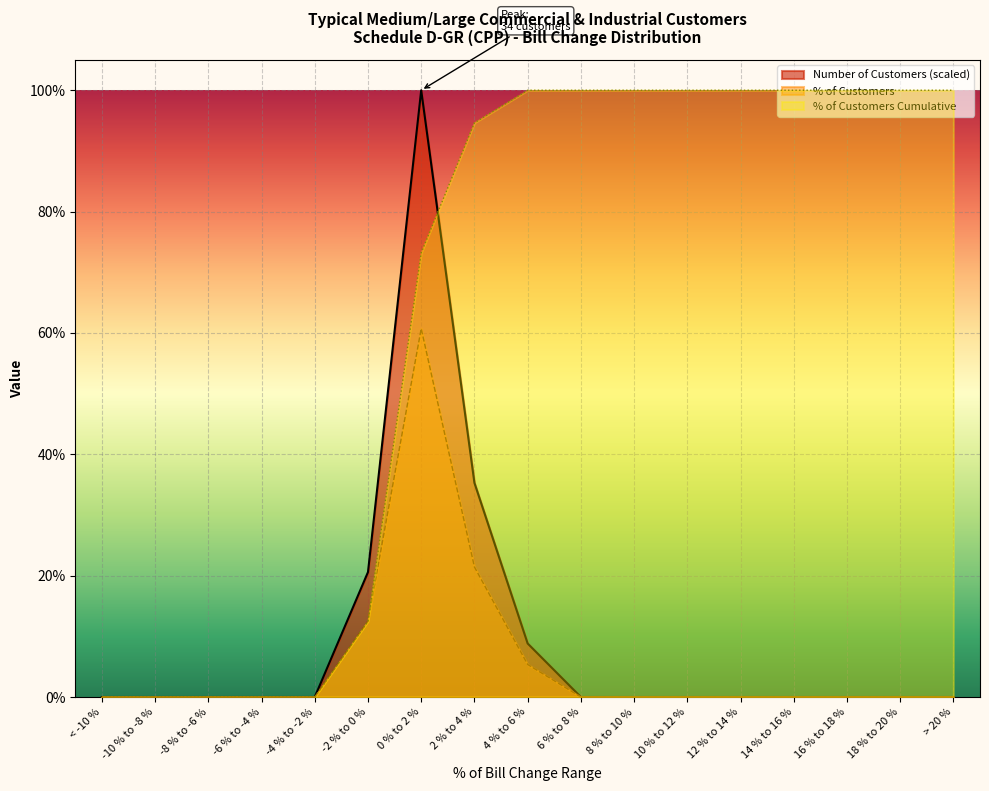

What is the label of the 13th point from the left?

12 % to 14 %